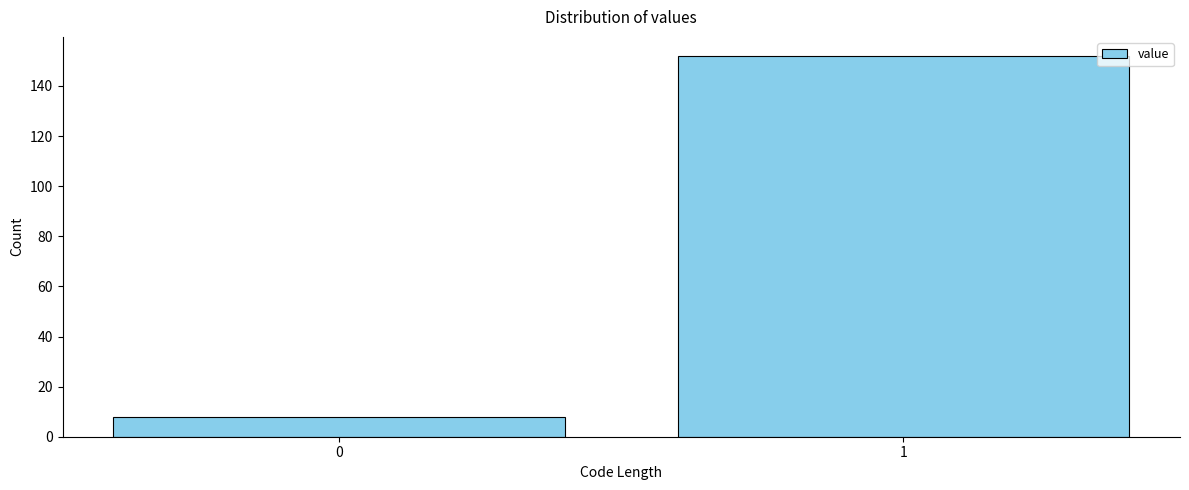

Reading left to right, extract all data points from this chart.

8	152